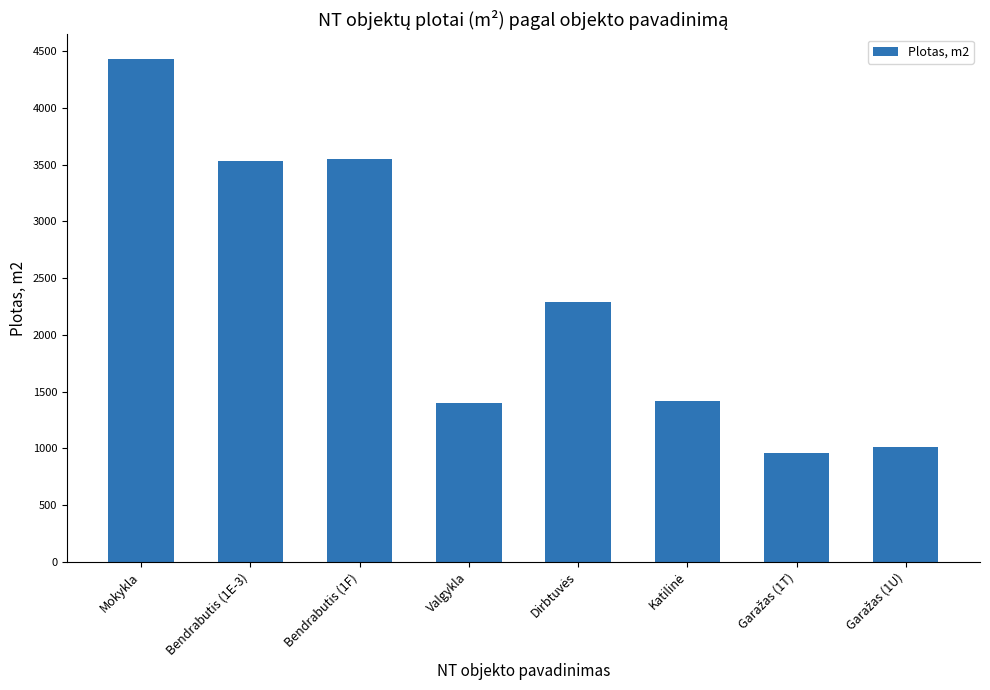

The chart shows a value of 1065.3 at Bendrabutis (1E-3). True or false?

False